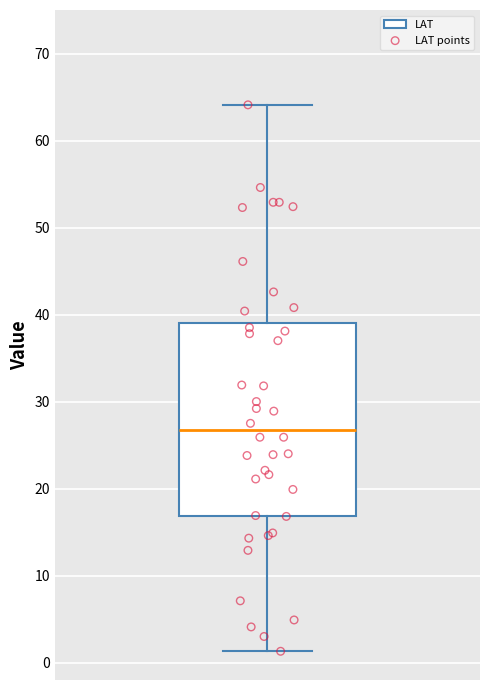

Read this box plot against the y-axis: the position of the median line, the range covered by the box, and the ends of both whiskers. The values are not printed on the chart, so give them approximately, as read against the axis.

median 27, box 17 to 39, whiskers 1 to 64